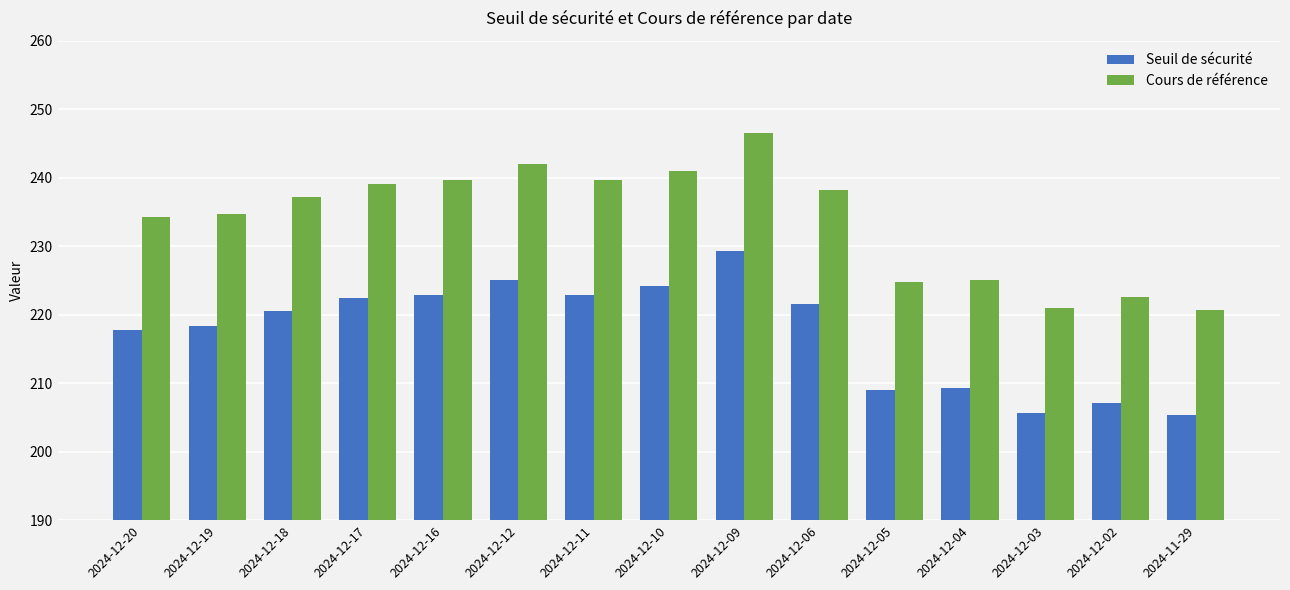

Which series has the widest spread of values?

Cours de référence